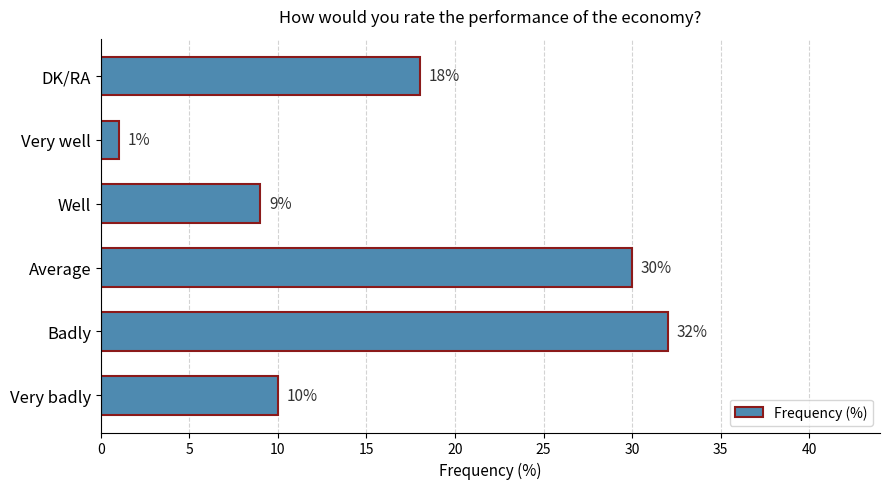

Rank the categories by value from highest to lowest.

Badly, Average, DK/RA, Very badly, Well, Very well